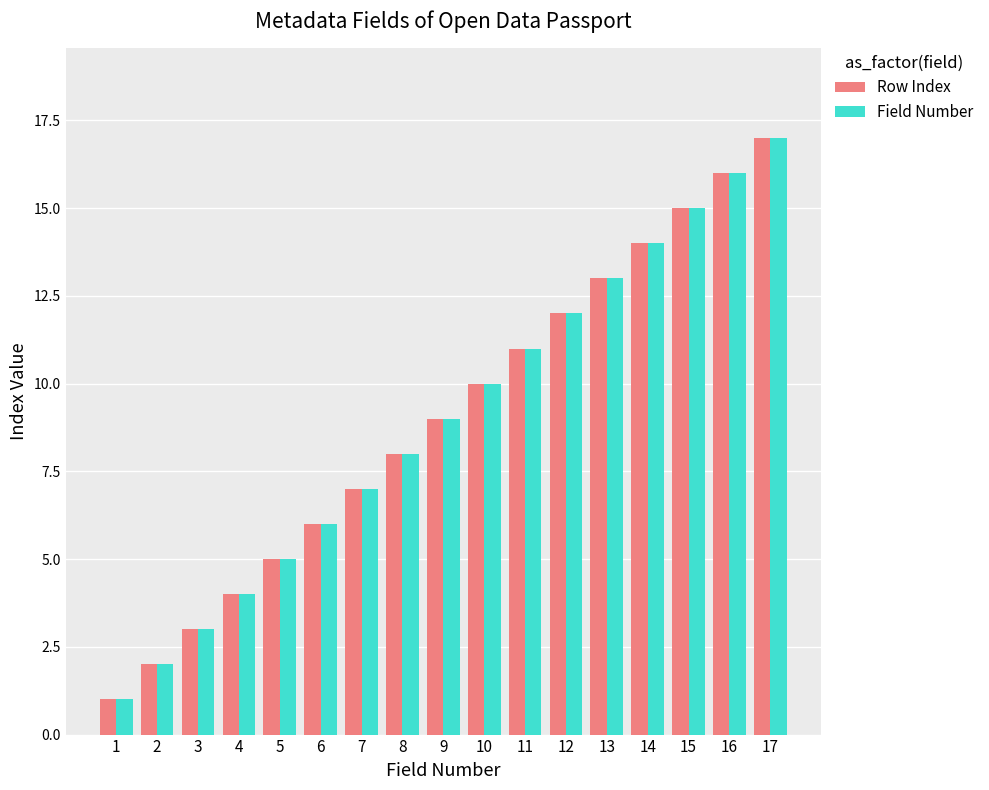

At which category is the sum across all series the highest?

17